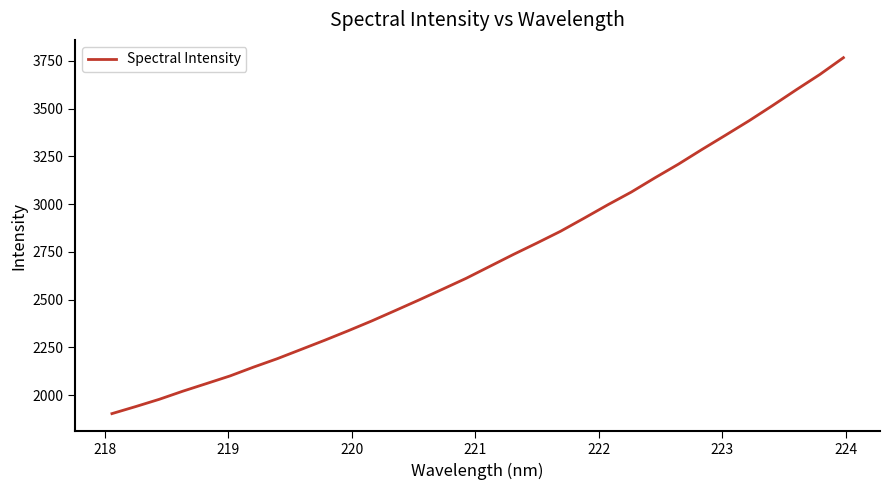

What is the maximum value shown in the chart?

3767.0